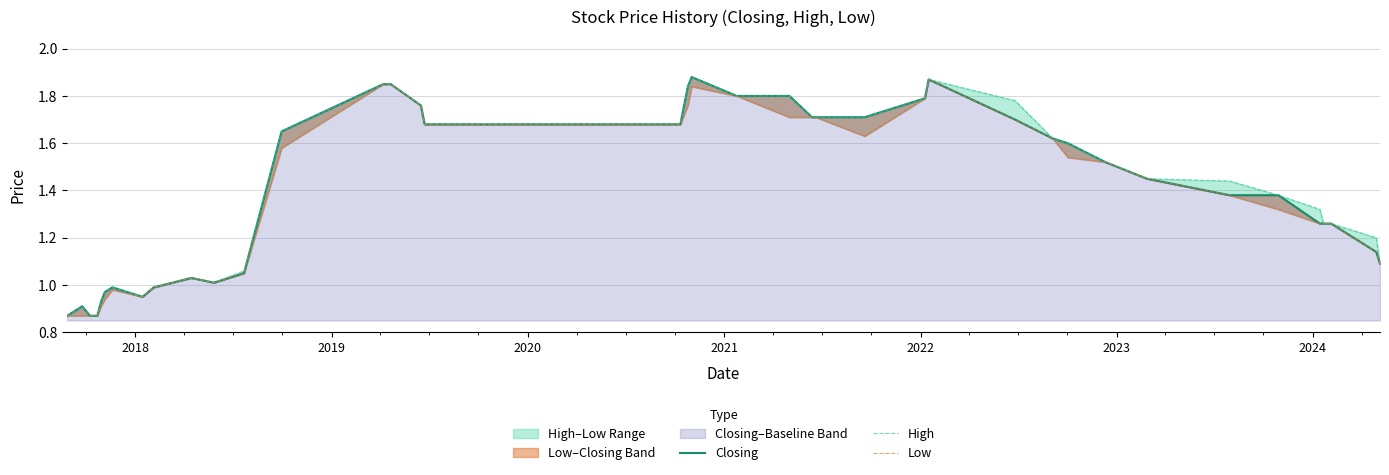

Is the value of High at 8 greater than the value of Closing at 26?

No